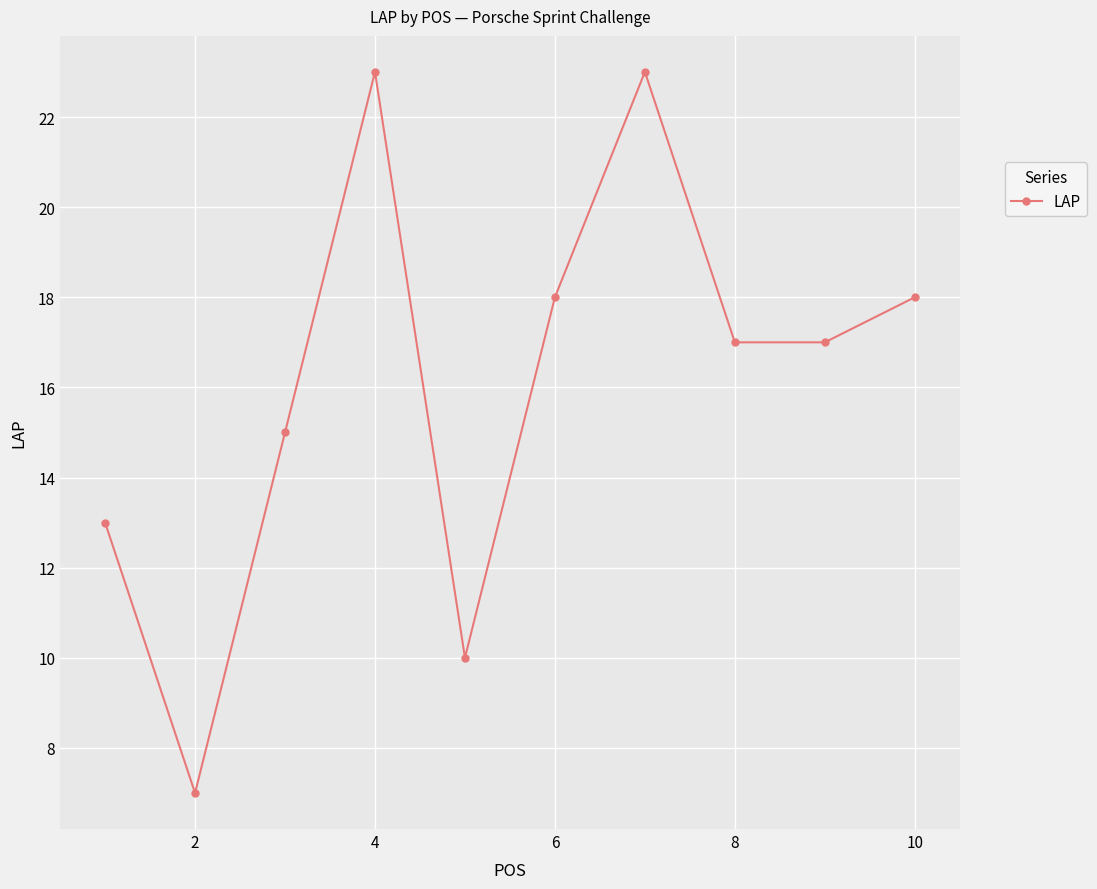

What is the value of the 5th point from the left?

10